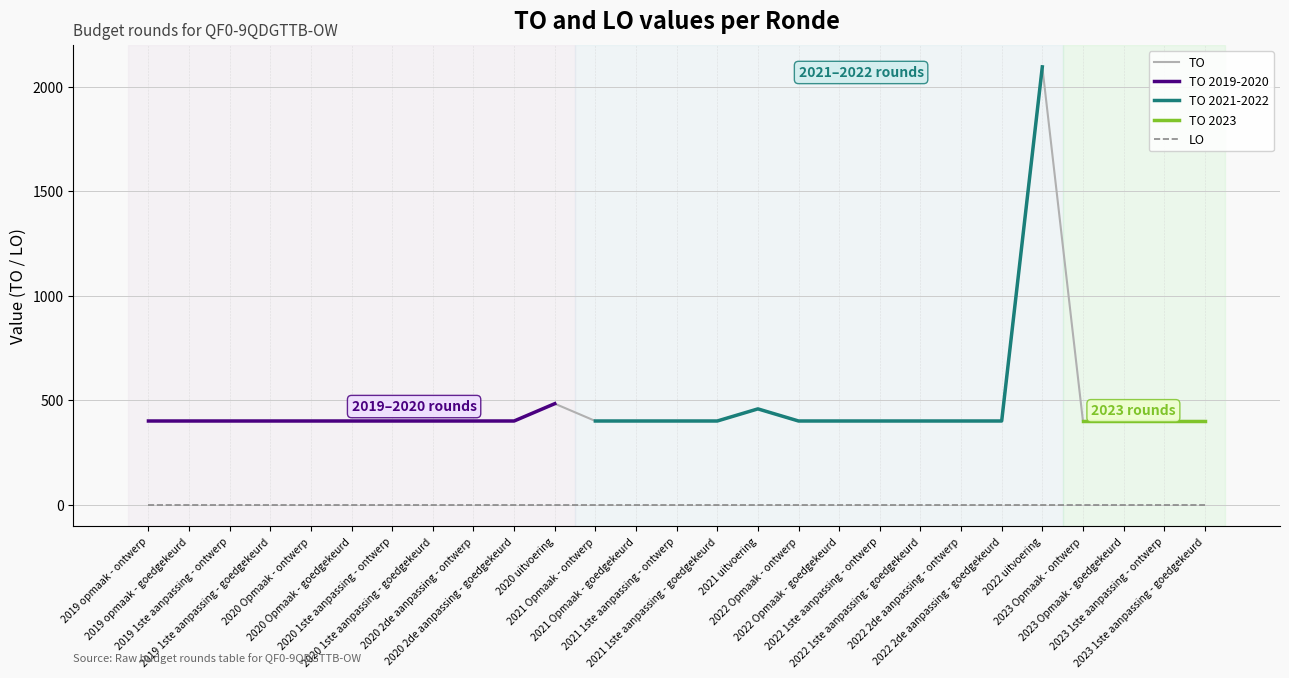

Reading right to left, extract all data points from this chart.

2023 1ste aanpassing - goedgekeurd=400	2023 1ste aanpassing - ontwerp=400	2023 Opmaak - goedgekeurd=400	2023 Opmaak - ontwerp=400	2022 uitvoering=2096	2022 2de aanpassing - goedgekeurd=400	2022 2de aanpassing - ontwerp=400	2022 1ste aanpassing - goedgekeurd=400	2022 1ste aanpassing - ontwerp=400	2022 Opmaak - goedgekeurd=400	2022 Opmaak - ontwerp=400	2021 uitvoering=458	2021 1ste aanpassing - goedgekeurd=400	2021 1ste aanpassing - ontwerp=400	2021 Opmaak - goedgekeurd=400	2021 Opmaak - ontwerp=400	2020 uitvoering=483	2020 2de aanpassing - goedgekeurd=400	2020 2de aanpassing - ontwerp=400	2020 1ste aanpassing - goedgekeurd=400	2020 1ste aanpassing - ontwerp=400	2020 Opmaak - goedgekeurd=400	2020 Opmaak - ontwerp=400	2019 1ste aanpassing - goedgekeurd=400	2019 1ste aanpassing - ontwerp=400	2019 opmaak - goedgekeurd=400	2019 opmaak - ontwerp=400